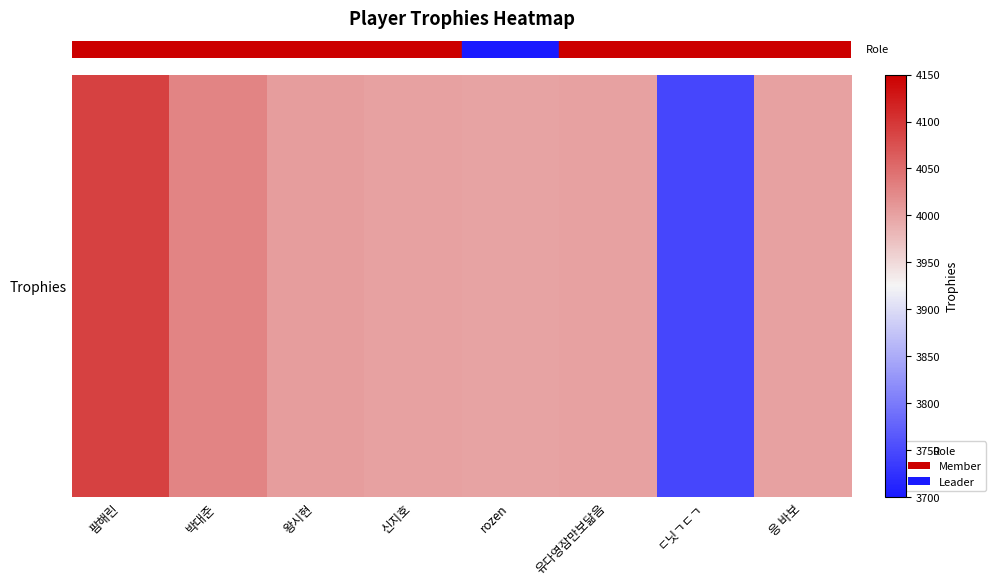

How many distinct data groups are displayed?

1